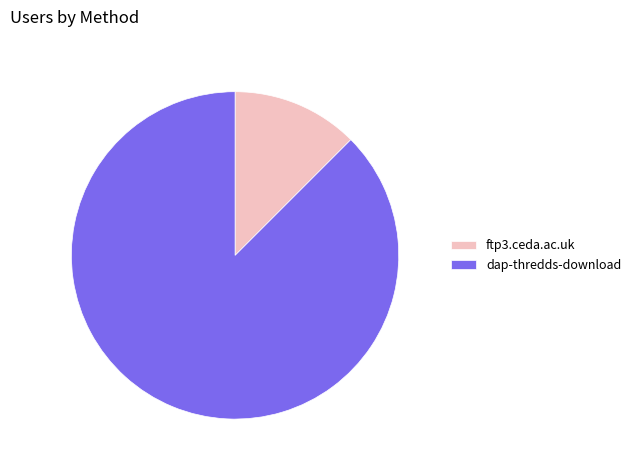

How many slices are in this pie chart?

2